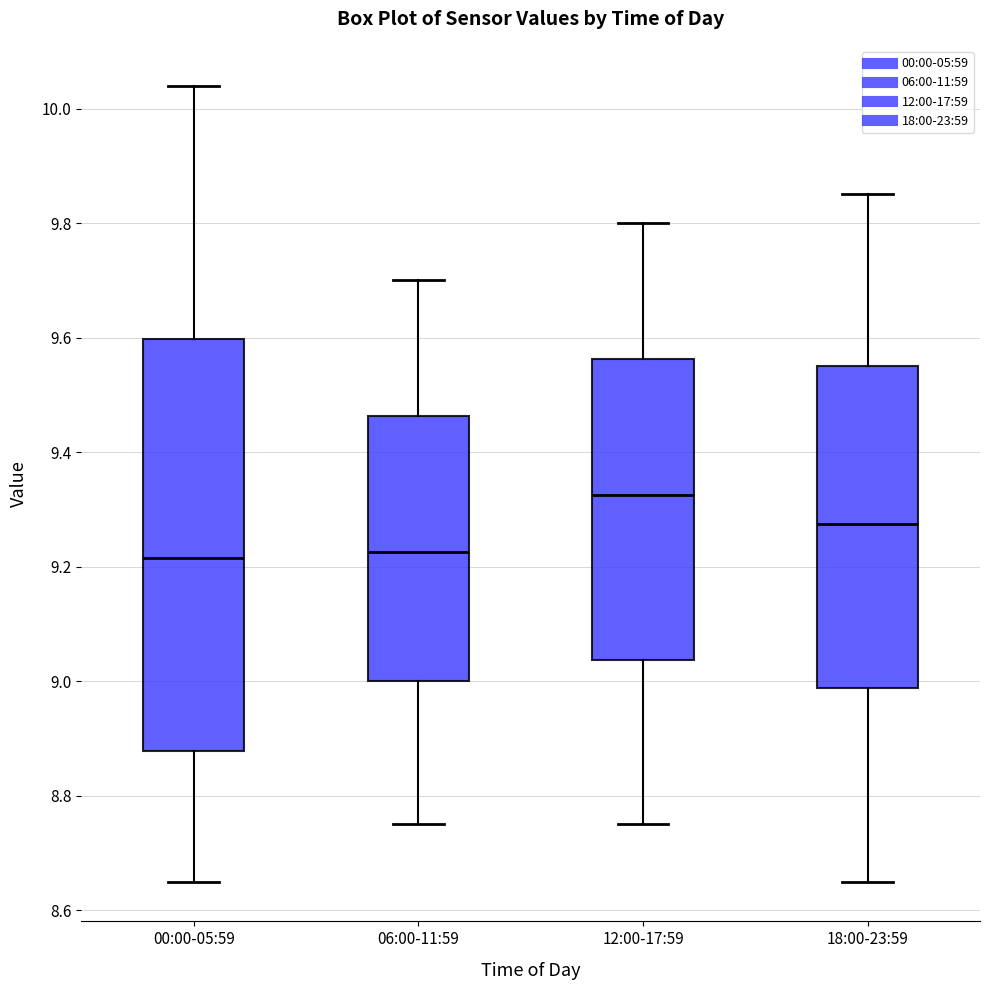

Which box is the tallest, from its lower edge to its upper edge?

00:00-05:59